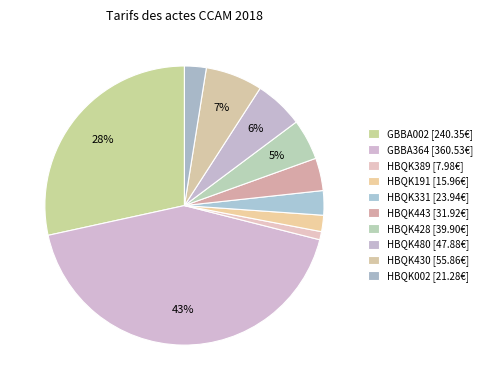

Rank the categories by value from highest to lowest.

GBBA364, GBBA002, HBQK430, HBQK480, HBQK428, HBQK443, HBQK331, HBQK002, HBQK191, HBQK389